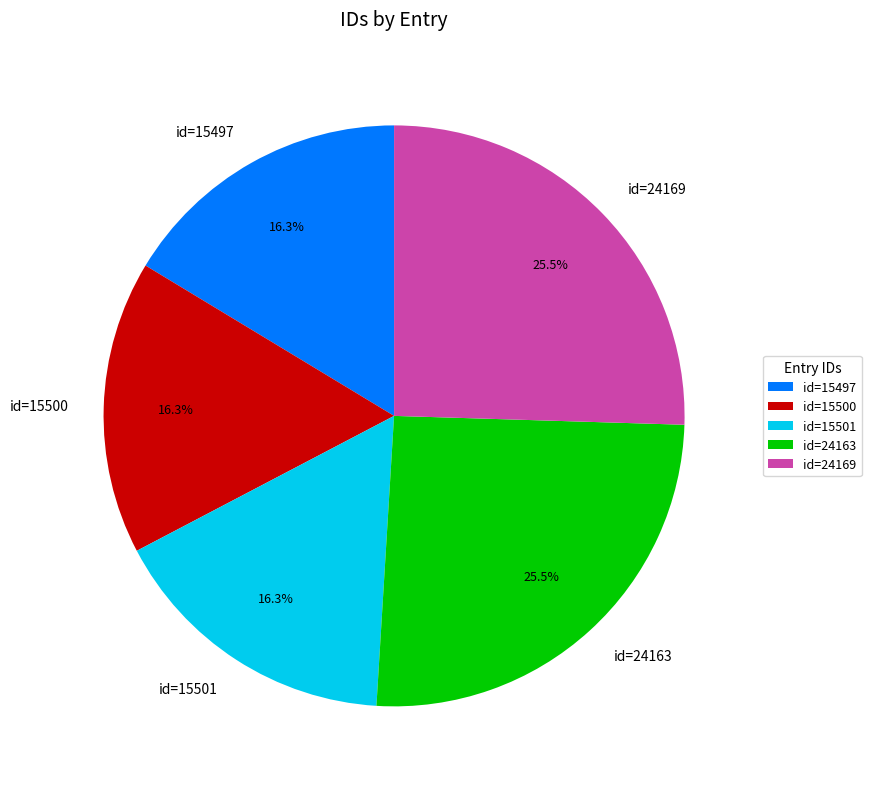

To the nearest percent, what is the average slice percentage?

20%